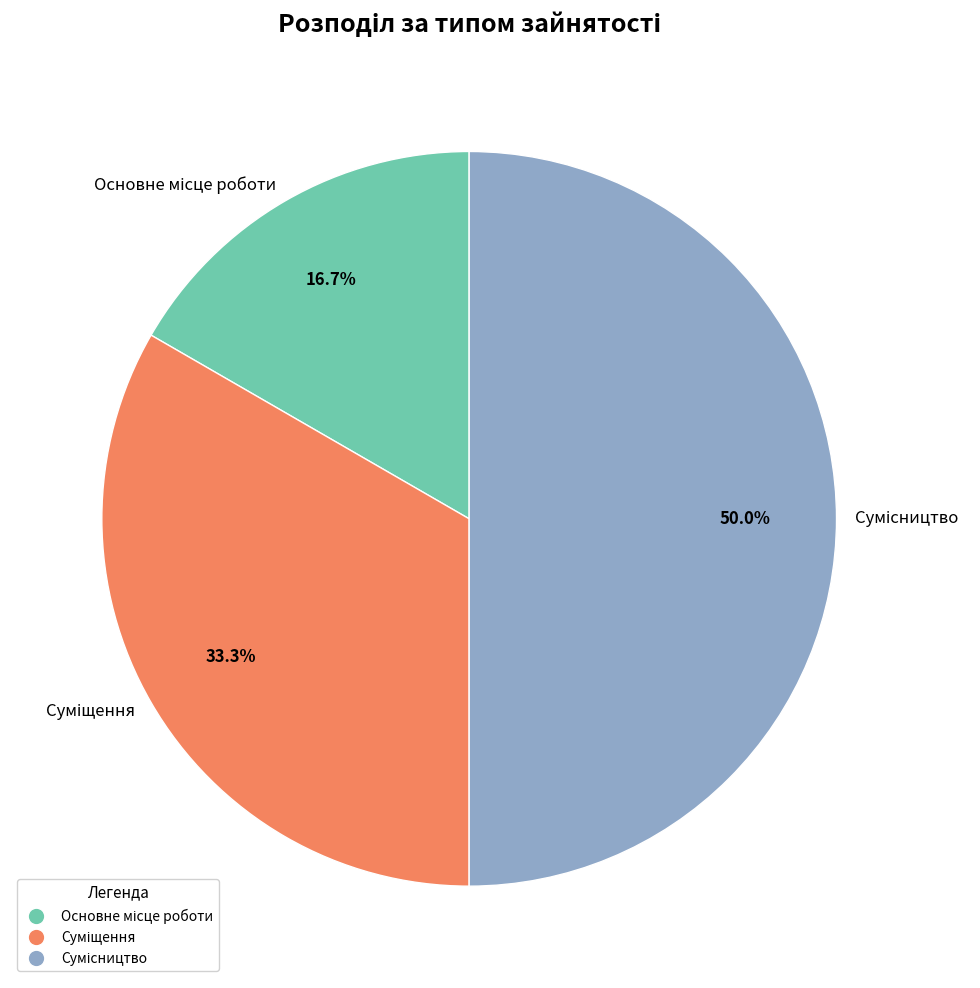

How many segments does this pie chart have?

3